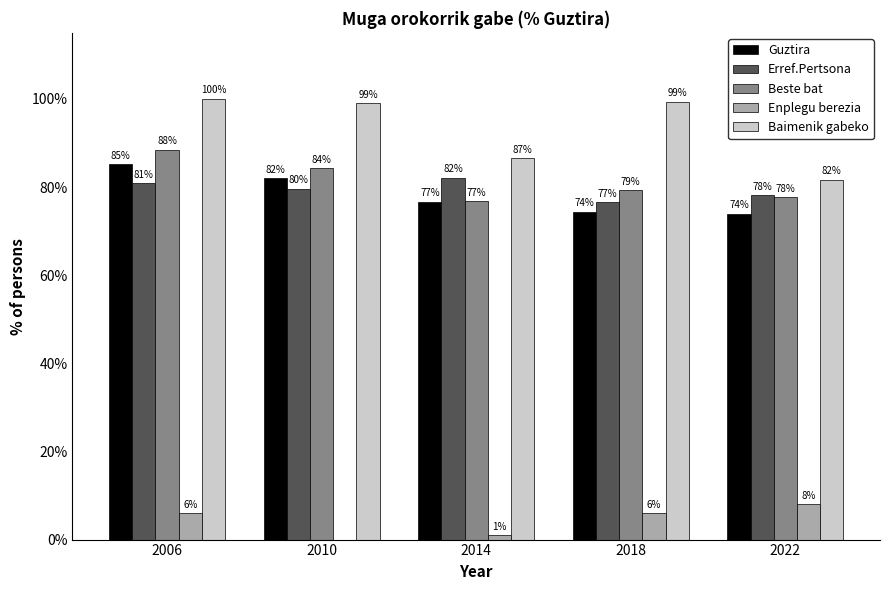

Between 2014 and 2022, which series saw the biggest shift?

Enplegu berezia